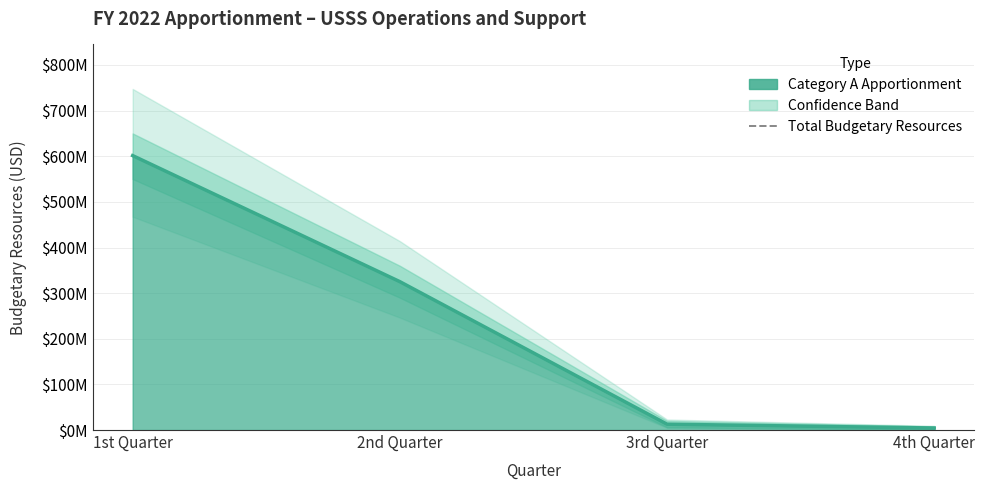

What is the difference between the values at 3rd Quarter and 1st Quarter?

588601059